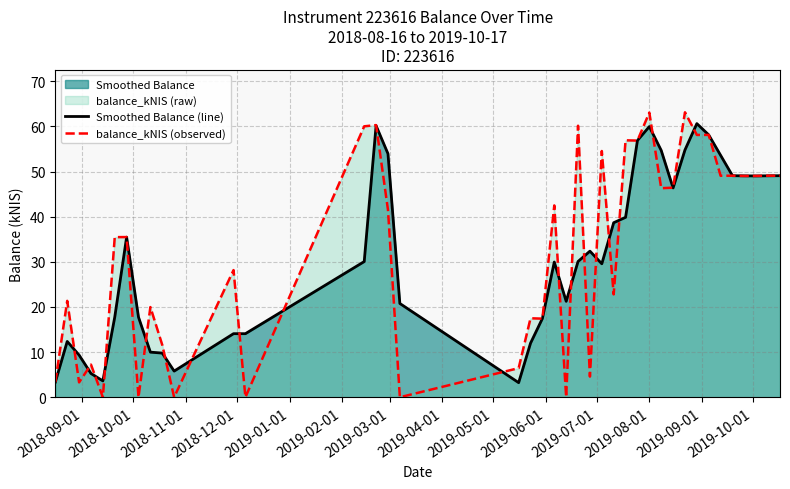

Reading left to right, list all the values displayed in this chart.

Smoothed Balance (line): 3.4	12.4	9.3	5.3	3.6	17.7	35.5	17.7	10.0	9.8	5.8	14.1	14.1	30.1	60.1	53.9	20.8	3.2	12.0	17.4	29.9	21.2	30.1	32.4	29.6	38.7	39.9	56.9	60.0	54.7	46.4	54.8	60.6	58.1	53.6	49.1	49.0	49.0	49.0	49.1
balance_kNIS (observed): 3.4	21.4	3.3	7.2	0.0	35.5	35.5	0.0	20.0	11.6	0.0	28.2	0.0	60.0	60.3	41.5	0.0	6.5	17.5	17.4	42.5	0.0	60.1	4.6	54.5	22.8	56.9	56.9	63.0	46.3	46.4	63.1	58.1	58.1	49.1	49.1	49.0	49.0	49.1	49.1